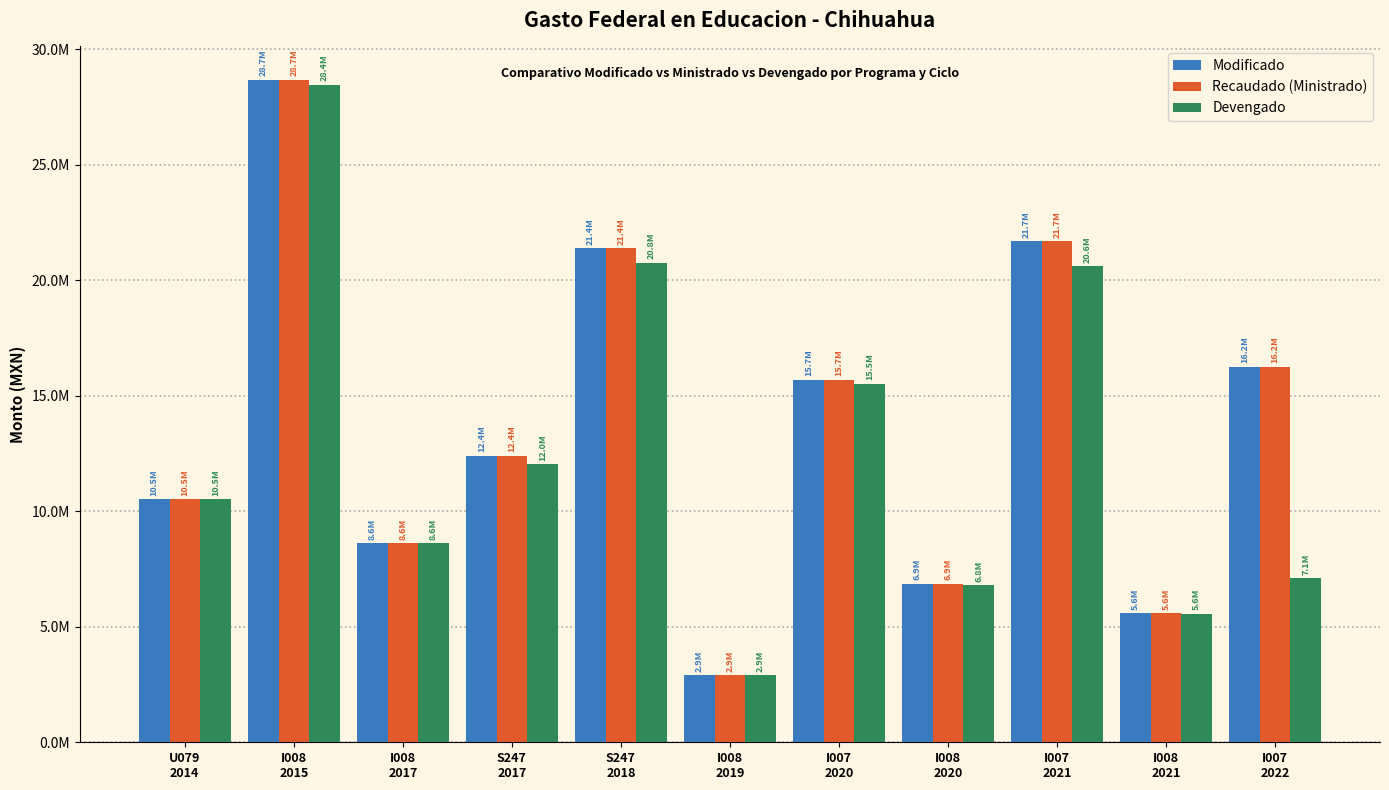

What is the value of the Devengado bar at the 3rd from the left?

8603610.1